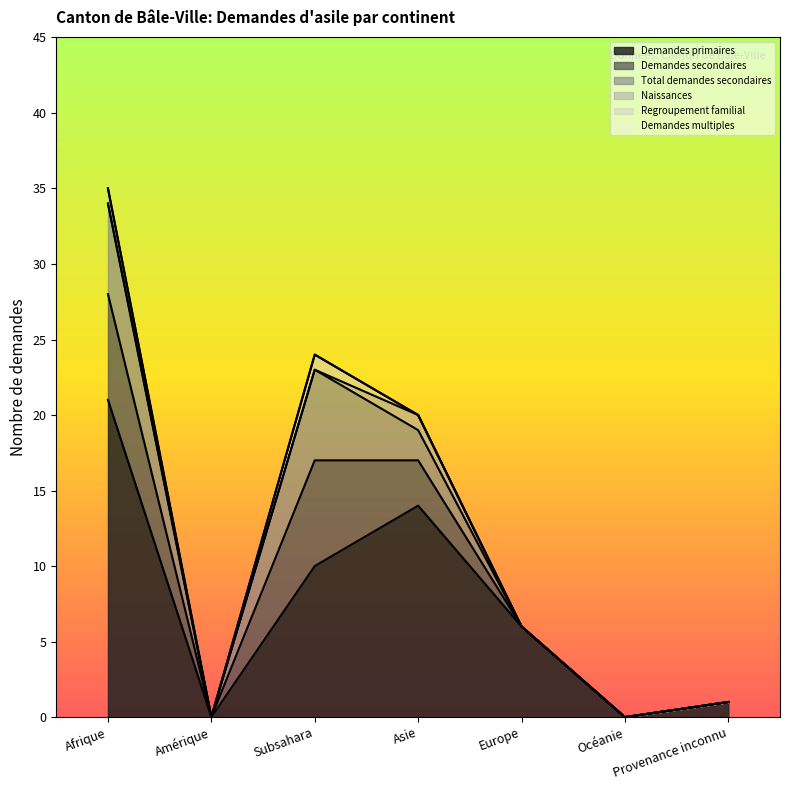

In Naissances, how many points are higher than both neighbors (excluding endpoints)?

1